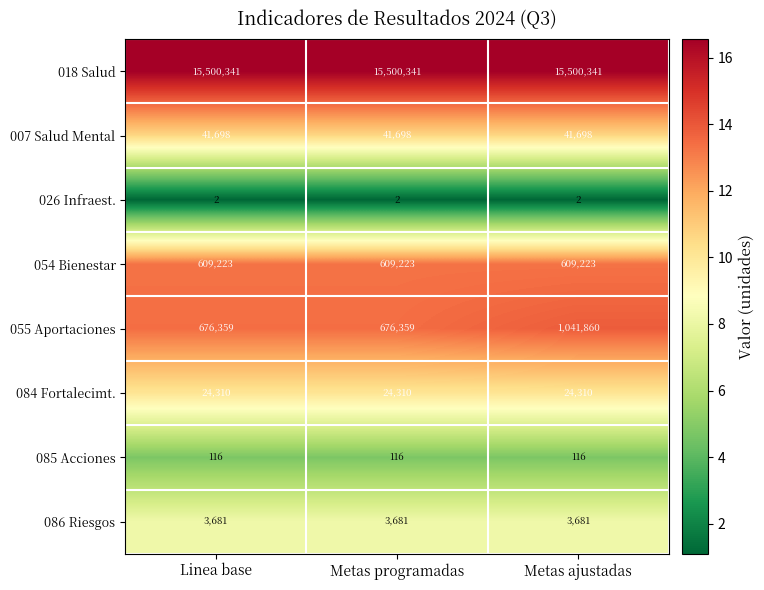

Reading left to right, list all the values displayed in this chart.

018 Salud: Linea base=15500341	Metas programadas=15500341	Metas ajustadas=15500341
007 Salud Mental: Linea base=41698	Metas programadas=41698	Metas ajustadas=41698
026 Infraest.: Linea base=2	Metas programadas=2	Metas ajustadas=2
054 Bienestar: Linea base=609223	Metas programadas=609223	Metas ajustadas=609223
055 Aportaciones: Linea base=676359	Metas programadas=676359	Metas ajustadas=1041860
084 Fortalecimt.: Linea base=24310	Metas programadas=24310	Metas ajustadas=24310
085 Acciones: Linea base=116	Metas programadas=116	Metas ajustadas=116
086 Riesgos: Linea base=3681	Metas programadas=3681	Metas ajustadas=3681